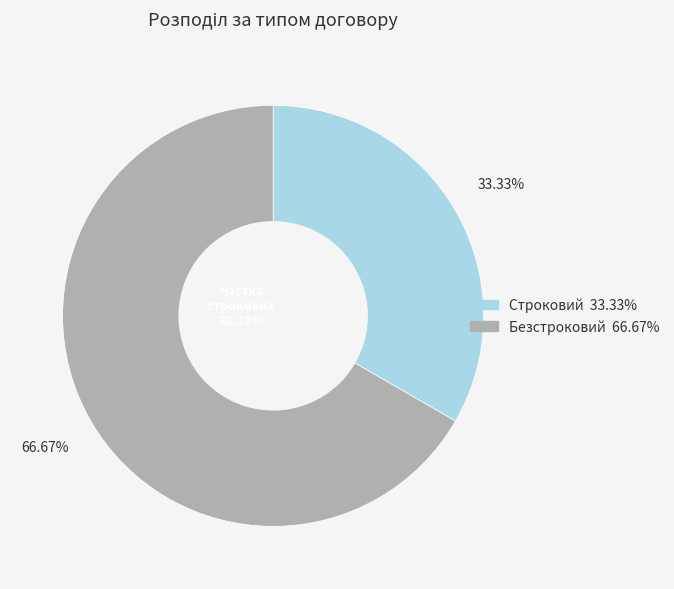

Combined, do Строковий and Безстроковий account for over 50%?

Yes